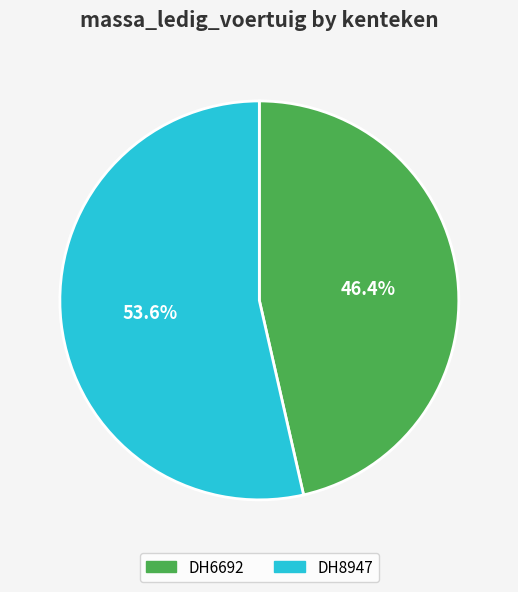

How many segments does this pie chart have?

2